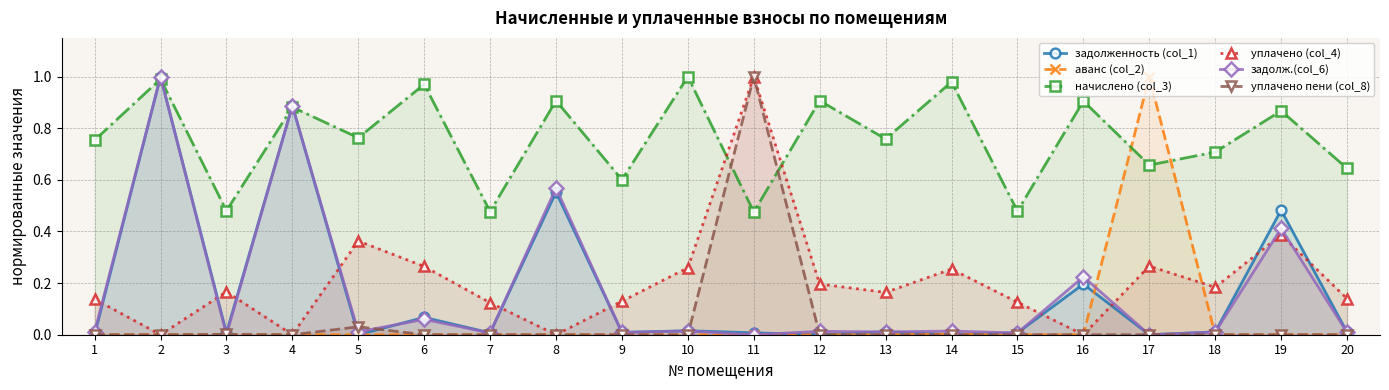

Which has a higher value, 5 or 6?

6